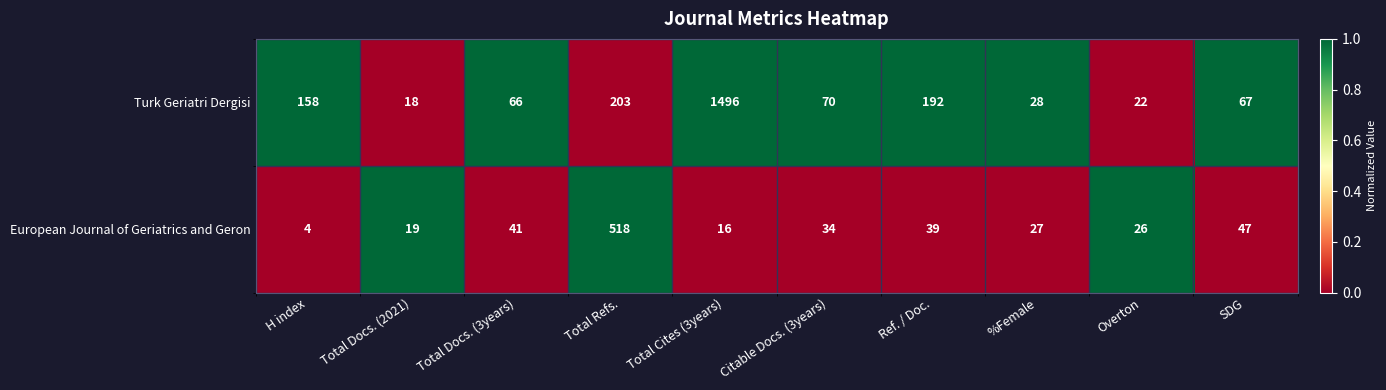

Reading left to right, extract all data points from this chart.

Turk Geriatri Dergisi: 158	18	66	203	1496	70	192	28	22	67
European Journal of Geriatrics and Geron: 4	19	41	518	16	34	39	27	26	47